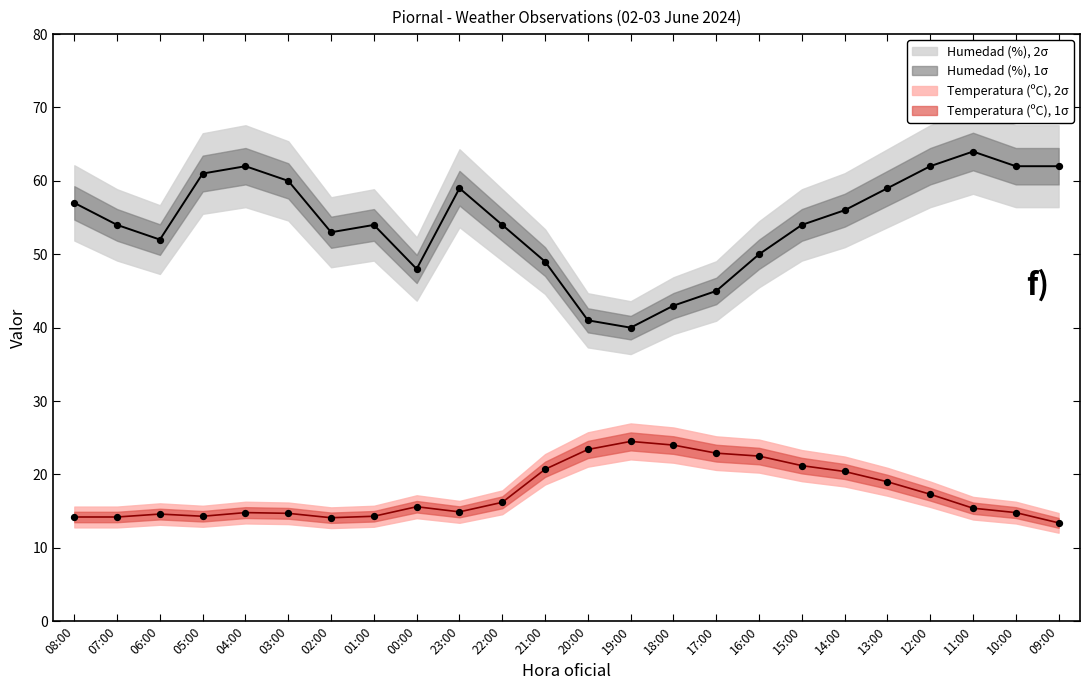

Which series contains the highest Y value?

Humedad (%)